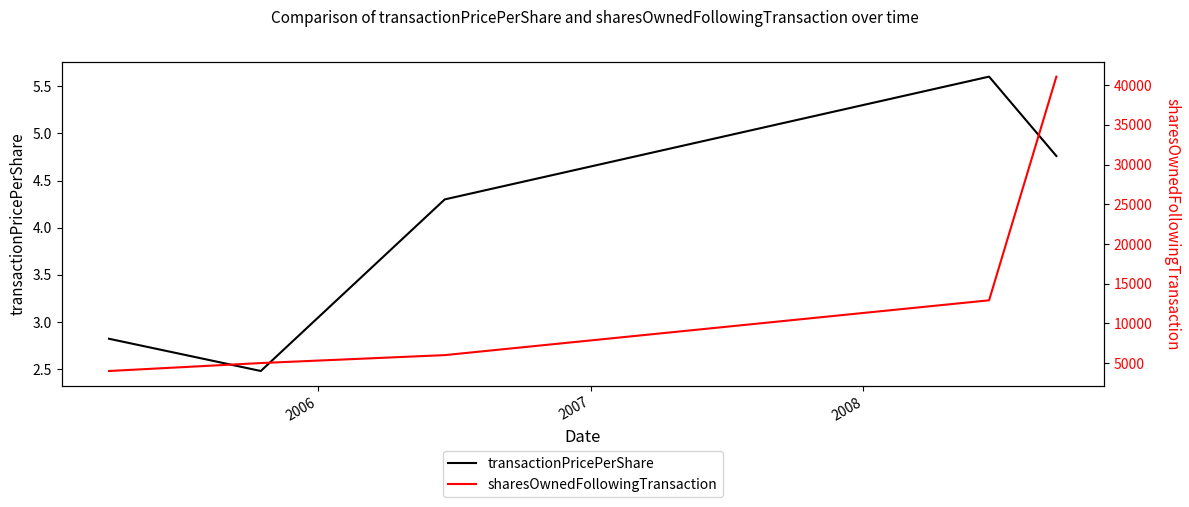

True or false: transactionPricePerShare and sharesOwnedFollowingTransaction cross at least once.

False